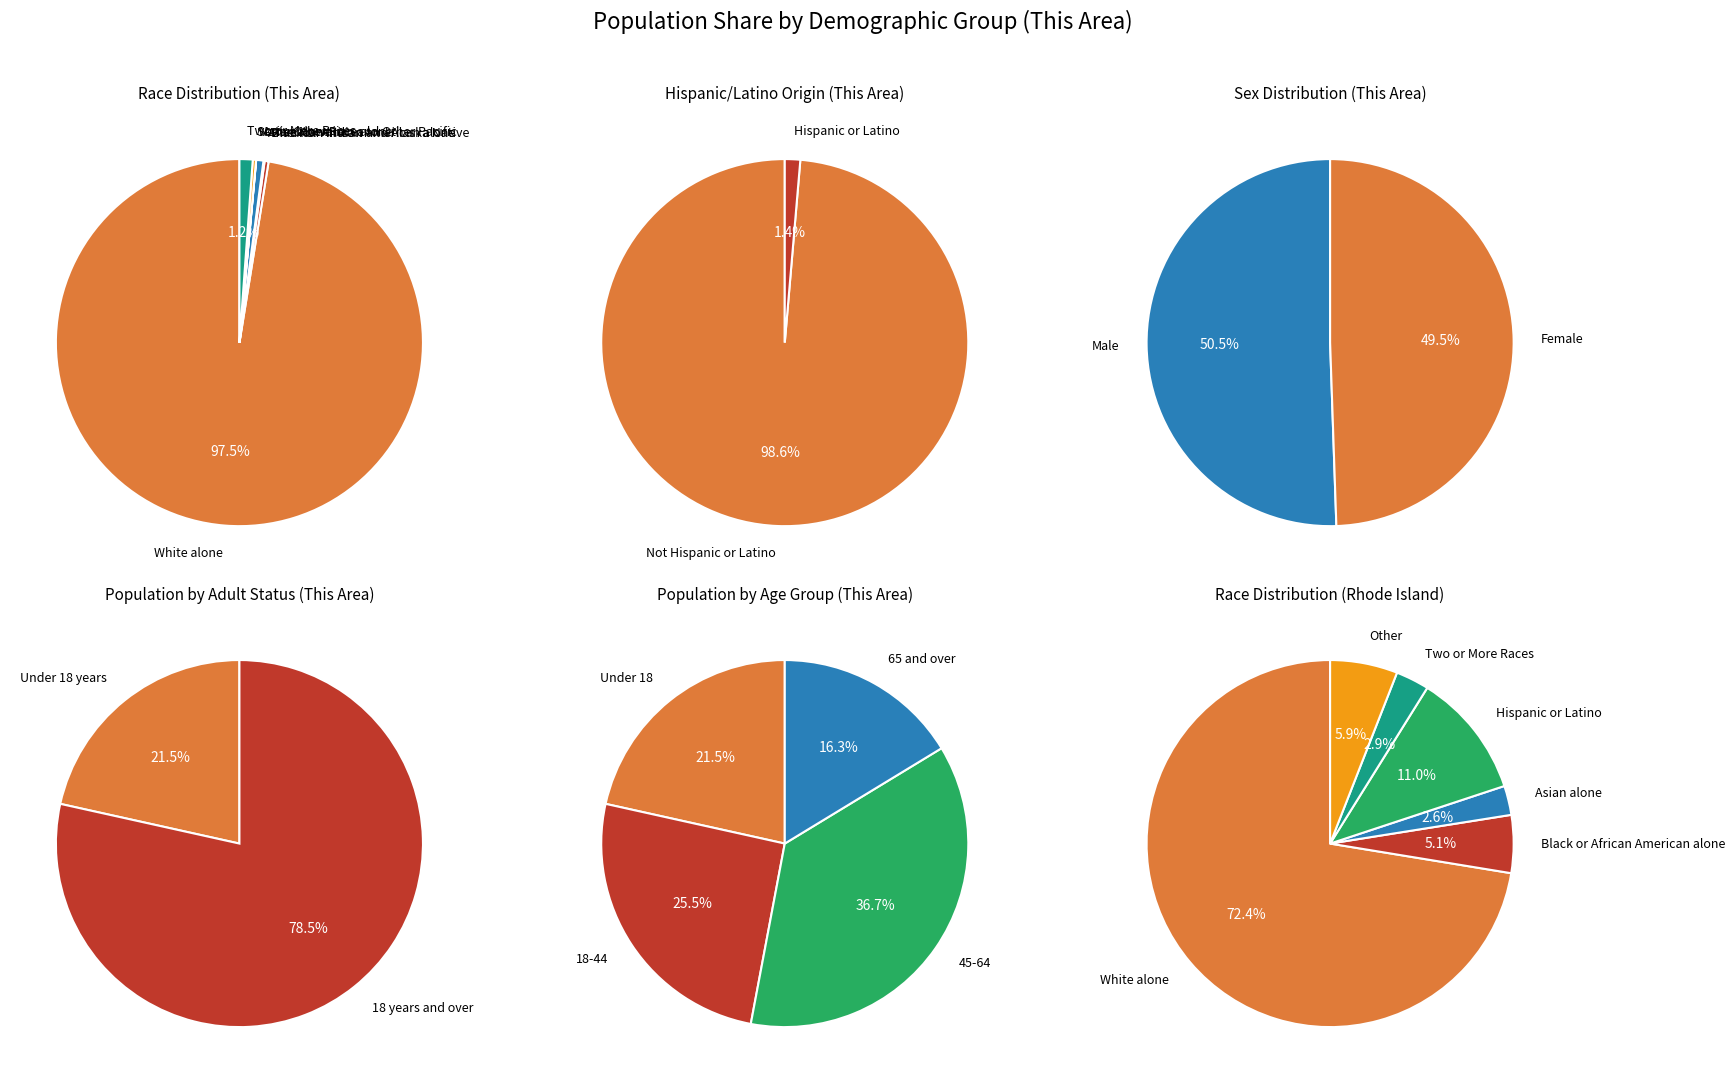

Rank the categories by value from lowest to highest.

Native Hawaiian and Other Pacific, American Indian and Alaska Native, Some Other Race alone, Black or African American alone, Asian alone, Two or More Races, White alone